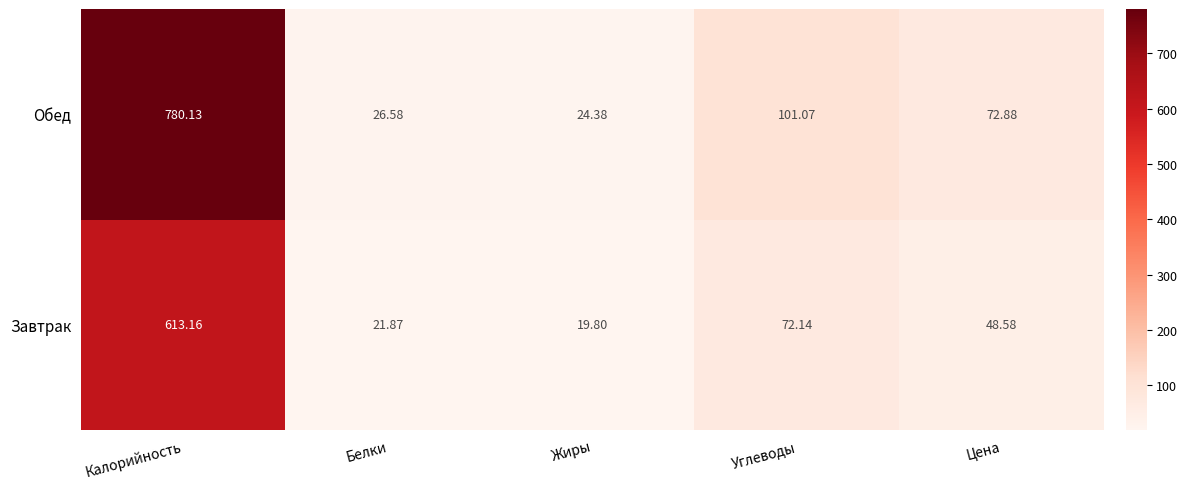

At which category is the sum across all series the highest?

Калорийность